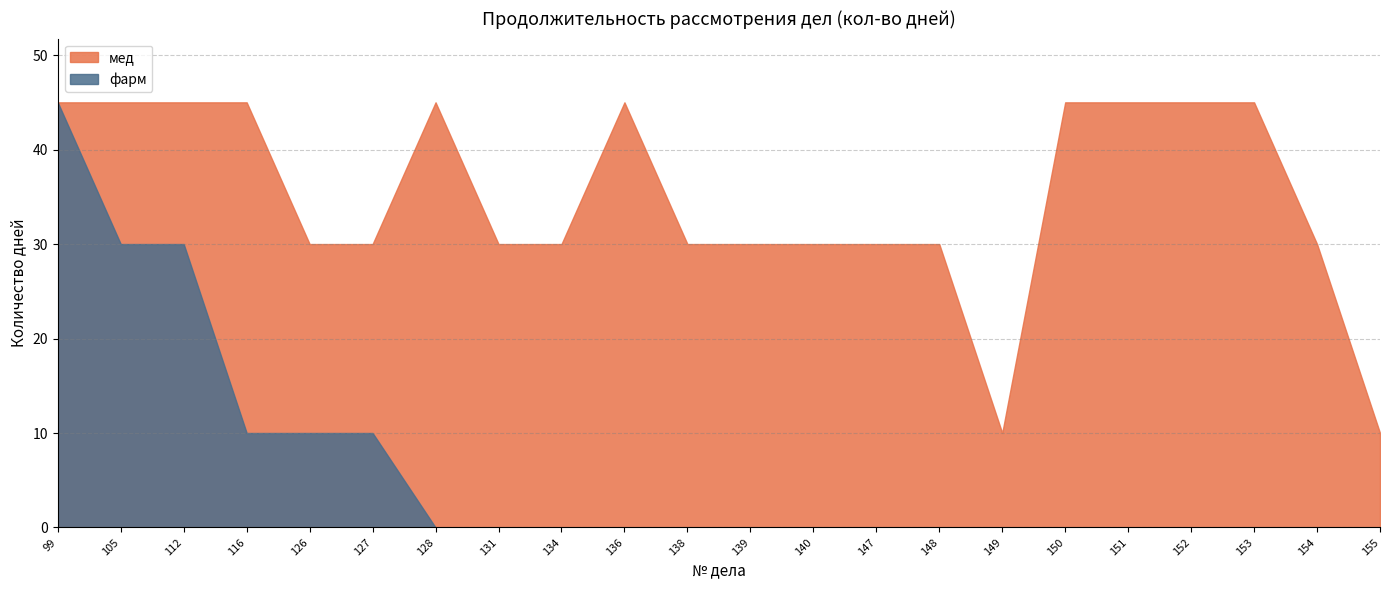

How many data points in мед are above 30?

10